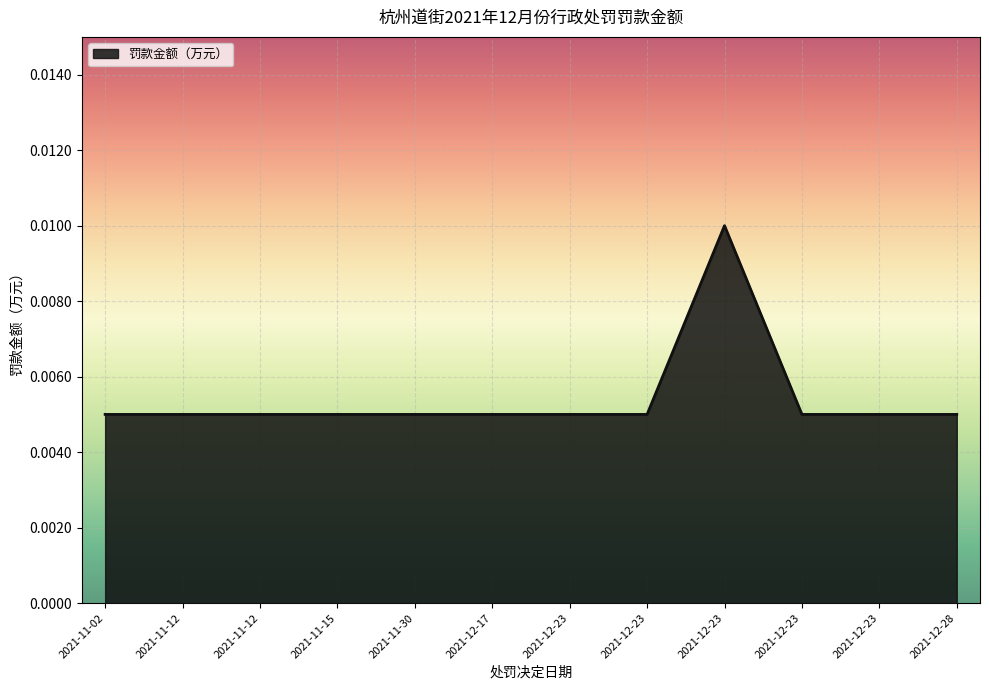

What is the label of the 2nd point from the right?

2021-12-23